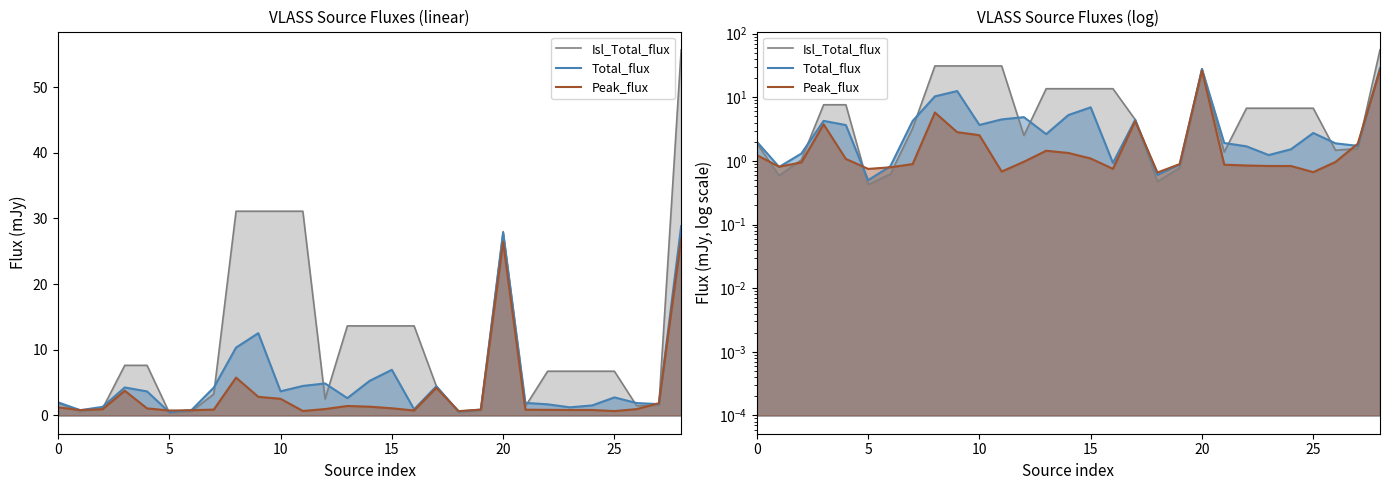

How many categories are shown in the chart?

29